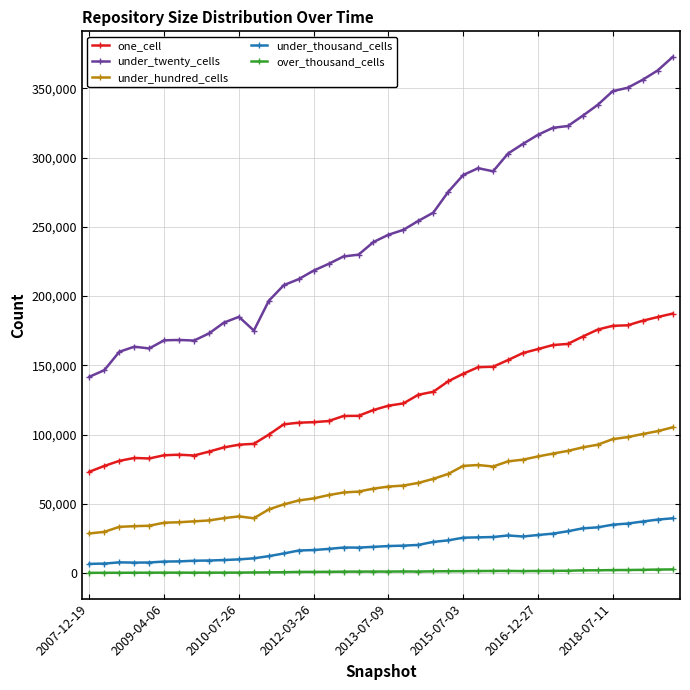

True or false: under_hundred_cells and one_cell intersect in this chart.

False